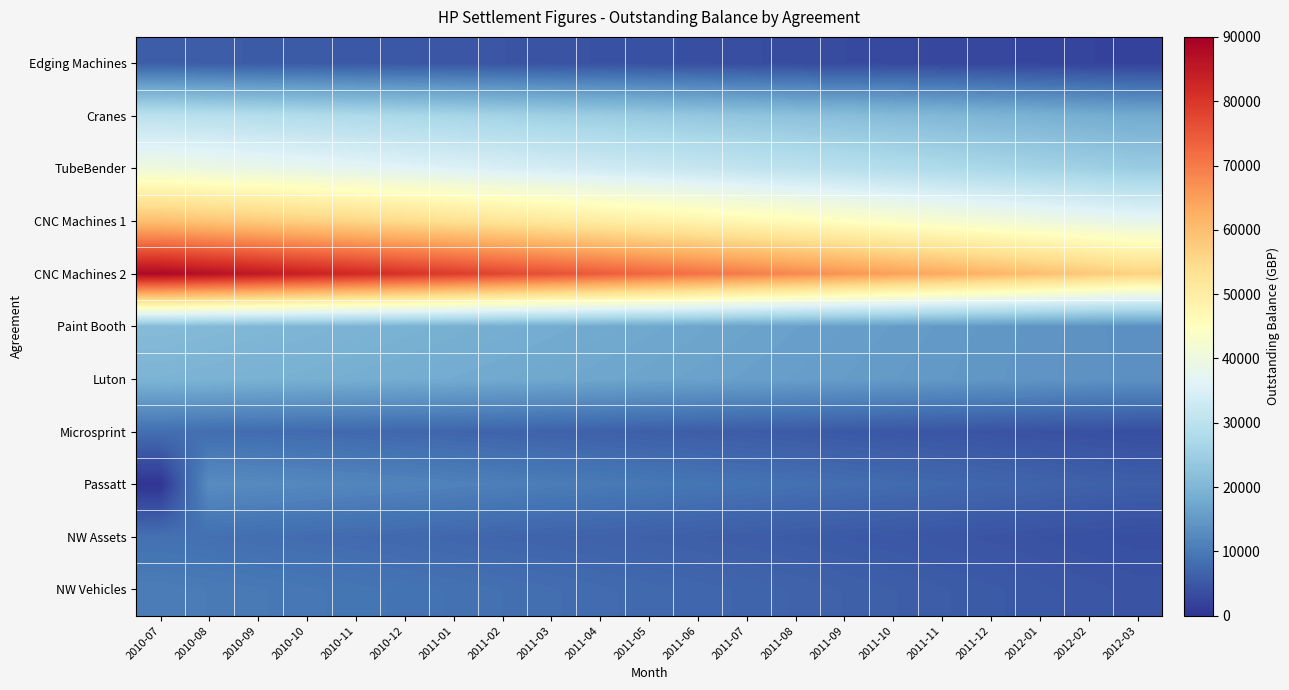

List the series in order of their peak value, highest first.

CNC Machines 2, CNC Machines 1, TubeBender, Cranes, Paint Booth, Luton, Passatt, NW Vehicles, NW Assets, Microsprint, Edging Machines